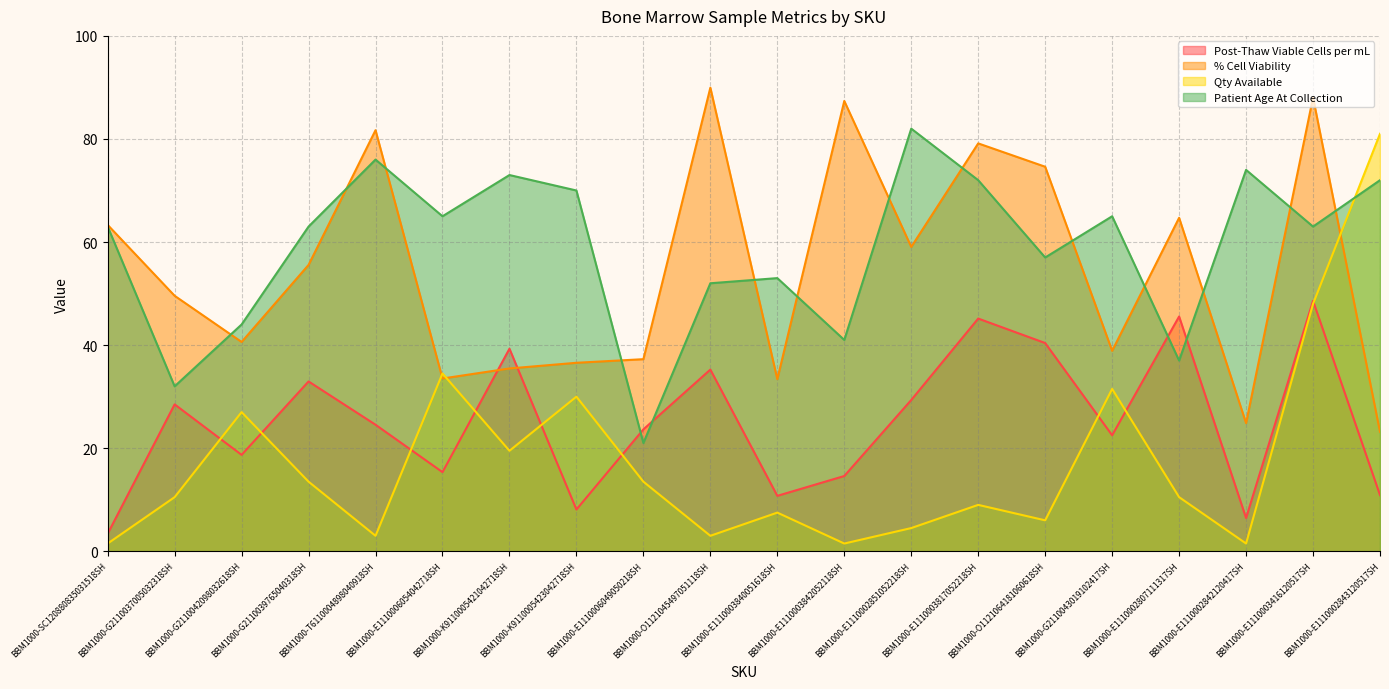

Between BBM1000-G2110037005032318SH and BBM1000-T6110004898040918SH, which is larger?

BBM1000-G2110037005032318SH